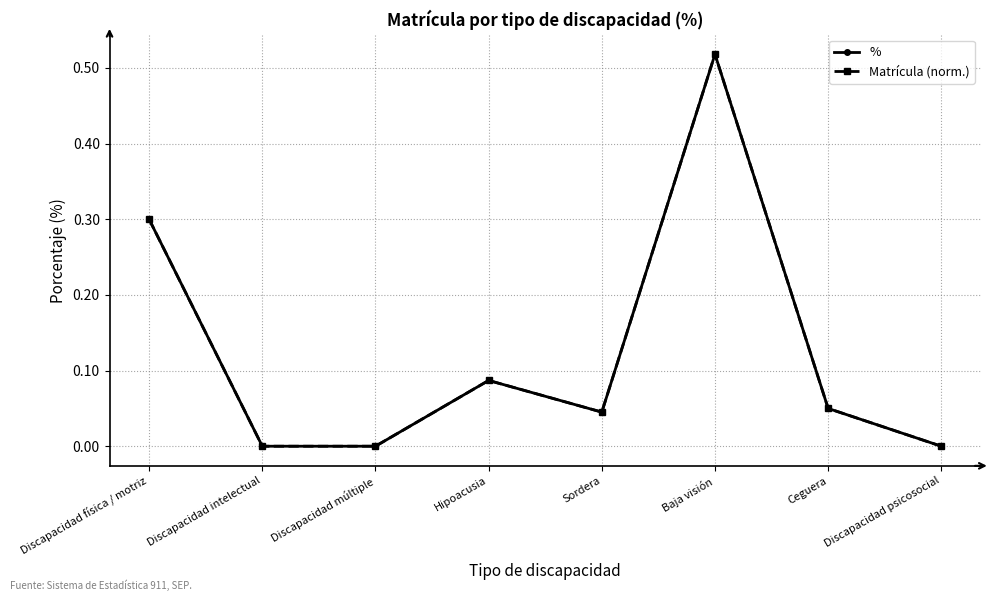

How many lines are shown in the chart?

2